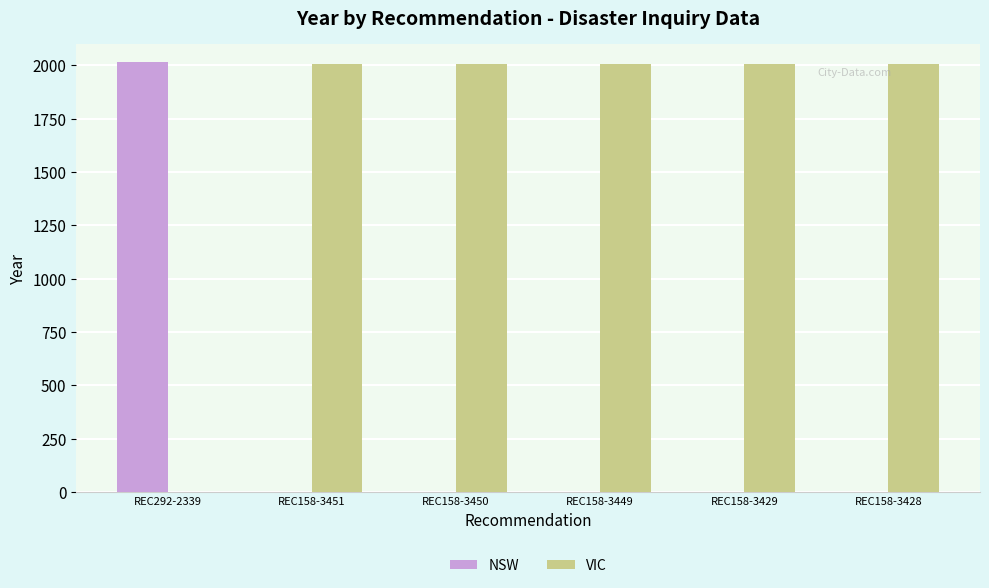

What is the sum of all NSW values?

2017